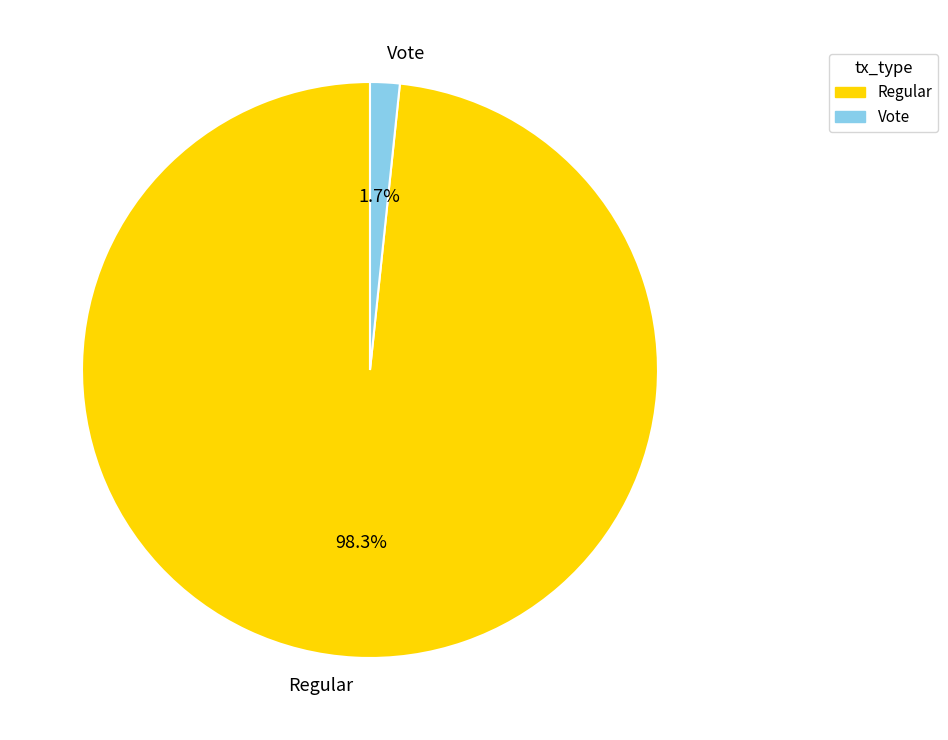

Count the number of slices in the pie.

2